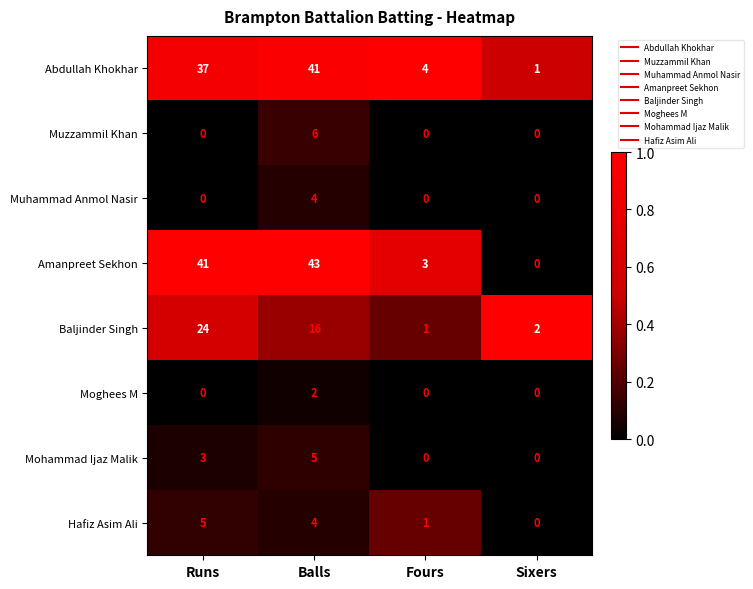

Rank the categories by Abdullah Khokhar value from lowest to highest.

Sixers, Fours, Runs, Balls